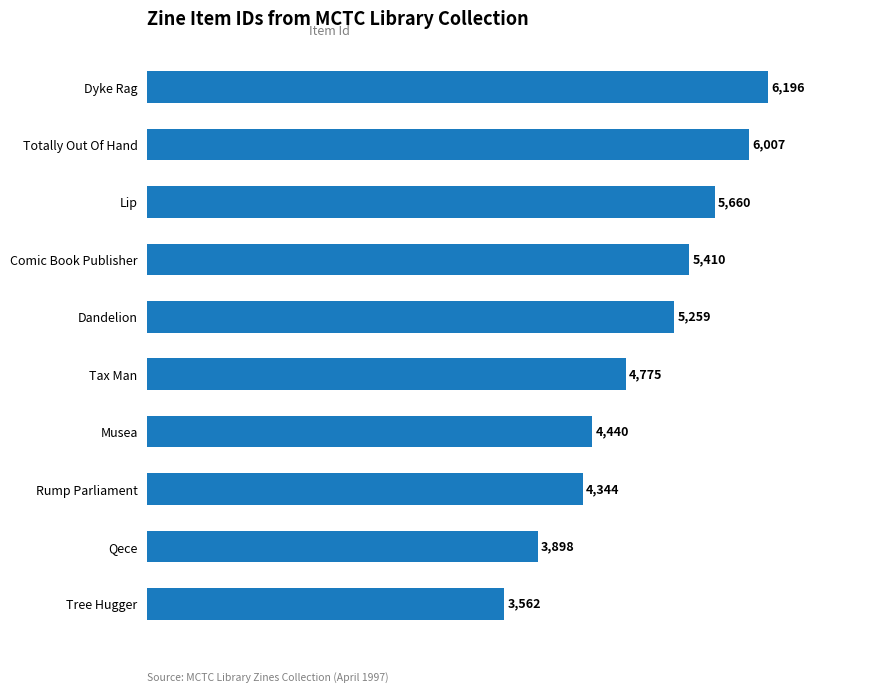

What is the label of the 10th bar from the top?

Tree Hugger